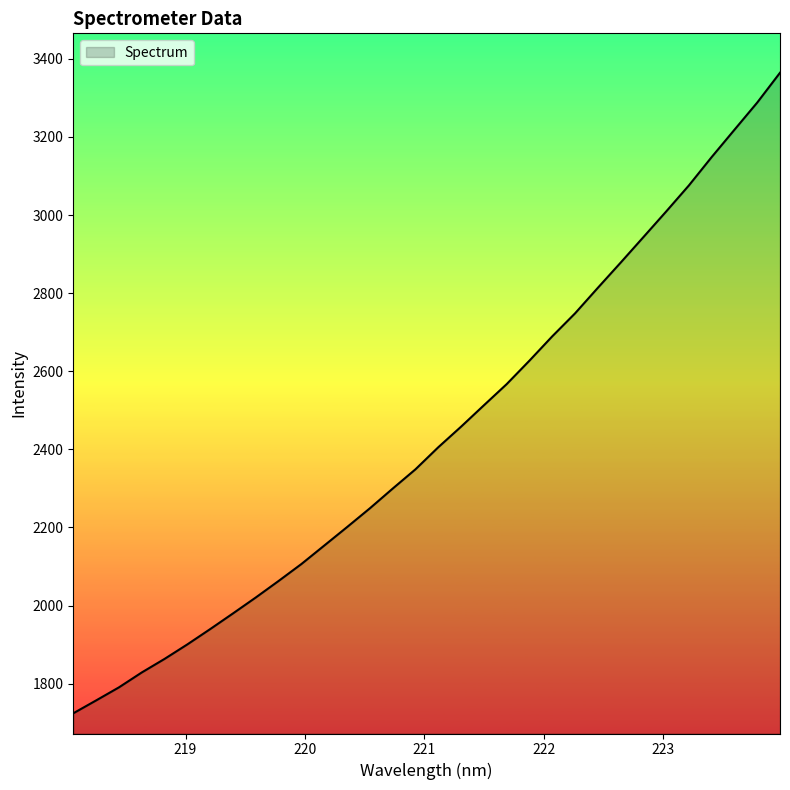

What is the minimum value shown in the chart?

1724.2